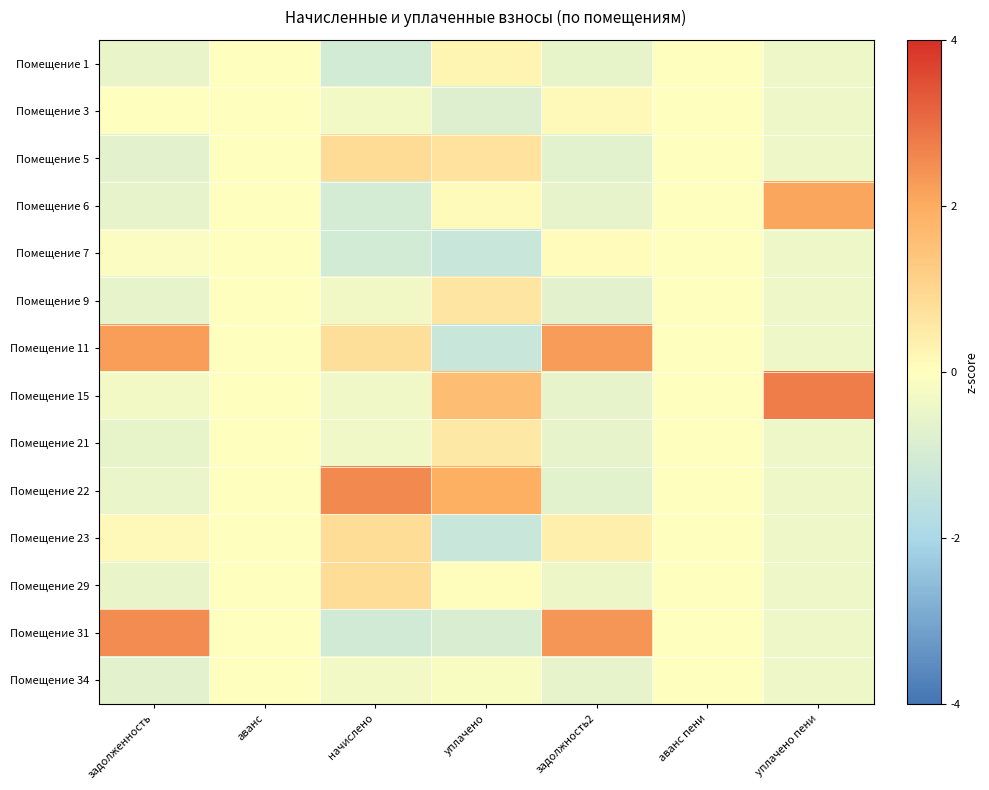

Reading right to left, what are all the values shown in this chart?

Помещение 1: уплачено пени=-0.4	аванс пени=0.0	задолжность2=-0.6	уплачено=0.2	начислено=-1.0	аванс=0.0	задолженность=-0.5
Помещение 3: уплачено пени=-0.4	аванс пени=0.0	задолжность2=0.1	уплачено=-0.8	начислено=-0.3	аванс=0.0	задолженность=0.0
Помещение 5: уплачено пени=-0.4	аванс пени=0.0	задолжность2=-0.7	уплачено=0.7	начислено=0.9	аванс=0.0	задолженность=-0.6
Помещение 6: уплачено пени=2.1	аванс пени=0.0	задолжность2=-0.6	уплачено=0.1	начислено=-1.0	аванс=0.0	задолженность=-0.6
Помещение 7: уплачено пени=-0.4	аванс пени=0.0	задолжность2=0.1	уплачено=-1.3	начислено=-1.0	аванс=0.0	задолженность=-0.1
Помещение 9: уплачено пени=-0.4	аванс пени=0.0	задолжность2=-0.6	уплачено=0.6	начислено=-0.3	аванс=0.0	задолженность=-0.6
Помещение 11: уплачено пени=-0.4	аванс пени=0.0	задолжность2=2.3	уплачено=-1.3	начислено=0.8	аванс=0.0	задолженность=2.2
Помещение 15: уплачено пени=2.8	аванс пени=0.0	задолжность2=-0.6	уплачено=1.6	начислено=-0.4	аванс=0.0	задолженность=-0.3
Помещение 21: уплачено пени=-0.4	аванс пени=0.0	задолжность2=-0.6	уплачено=0.5	начислено=-0.4	аванс=0.0	задолженность=-0.5
Помещение 22: уплачено пени=-0.4	аванс пени=0.0	задолжность2=-0.7	уплачено=1.9	начислено=2.5	аванс=0.0	задолженность=-0.5
Помещение 23: уплачено пени=-0.4	аванс пени=0.0	задолжность2=0.4	уплачено=-1.3	начислено=0.8	аванс=0.0	задолженность=0.1
Помещение 29: уплачено пени=-0.4	аванс пени=0.0	задолжность2=-0.4	уплачено=0.0	начислено=0.8	аванс=0.0	задолженность=-0.5
Помещение 31: уплачено пени=-0.4	аванс пени=0.0	задолжность2=2.4	уплачено=-0.9	начислено=-1.1	аванс=0.0	задолженность=2.5
Помещение 34: уплачено пени=-0.4	аванс пени=0.0	задолжность2=-0.6	уплачено=-0.1	начислено=-0.3	аванс=0.0	задолженность=-0.6